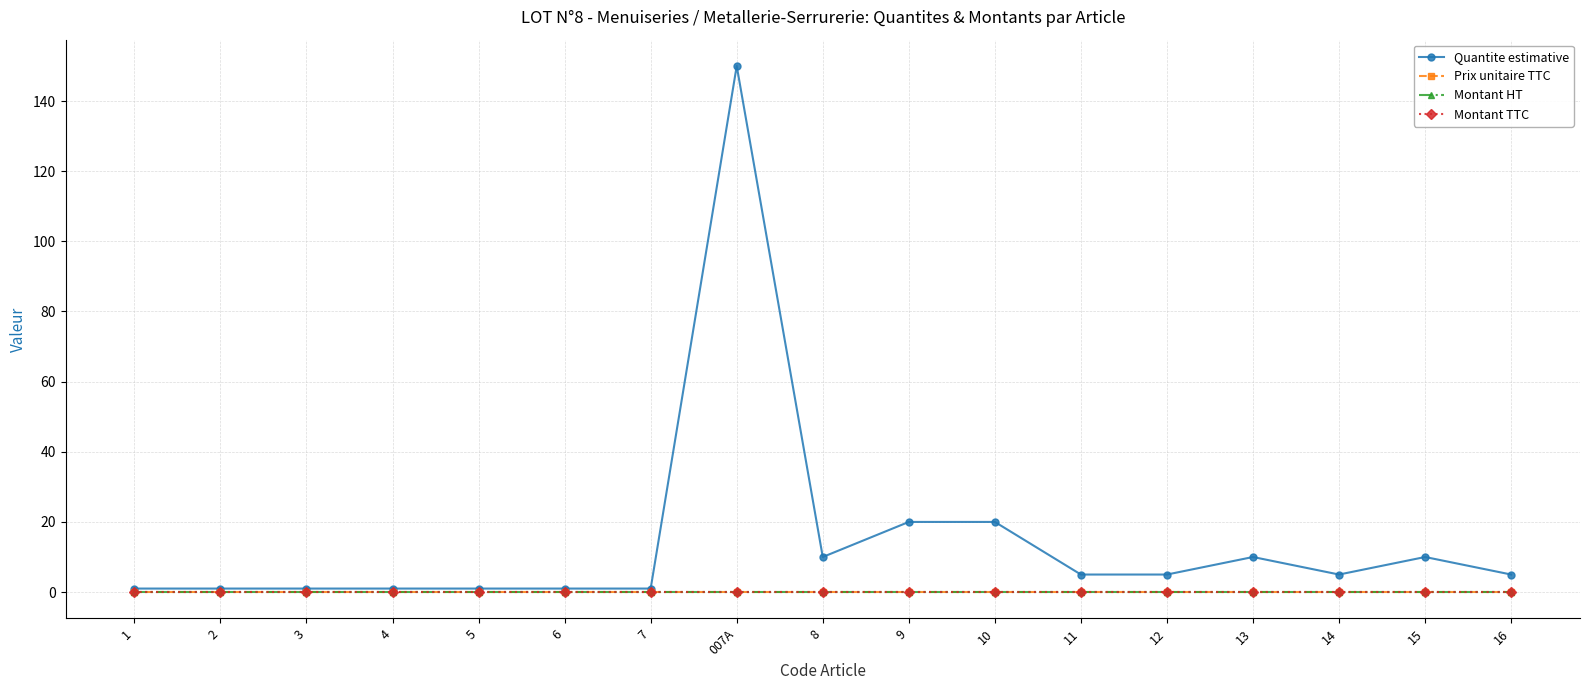

At how many categories does at least one series exceed 53?

1